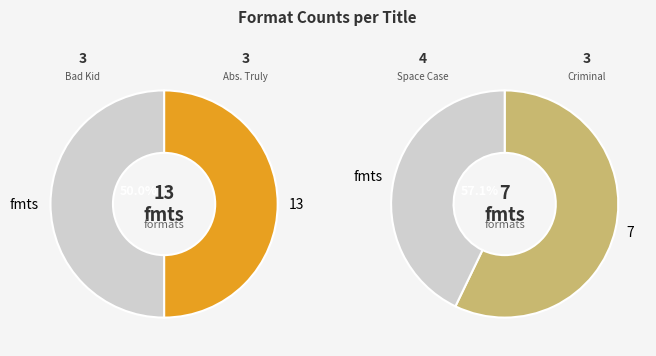

What is the largest slice in the pie chart?

Space Case